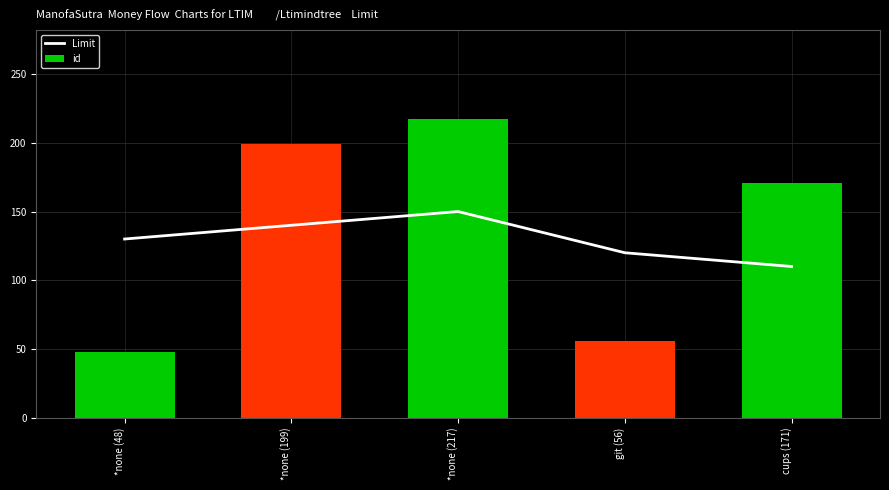

Does the chart contain stacked bars?

No